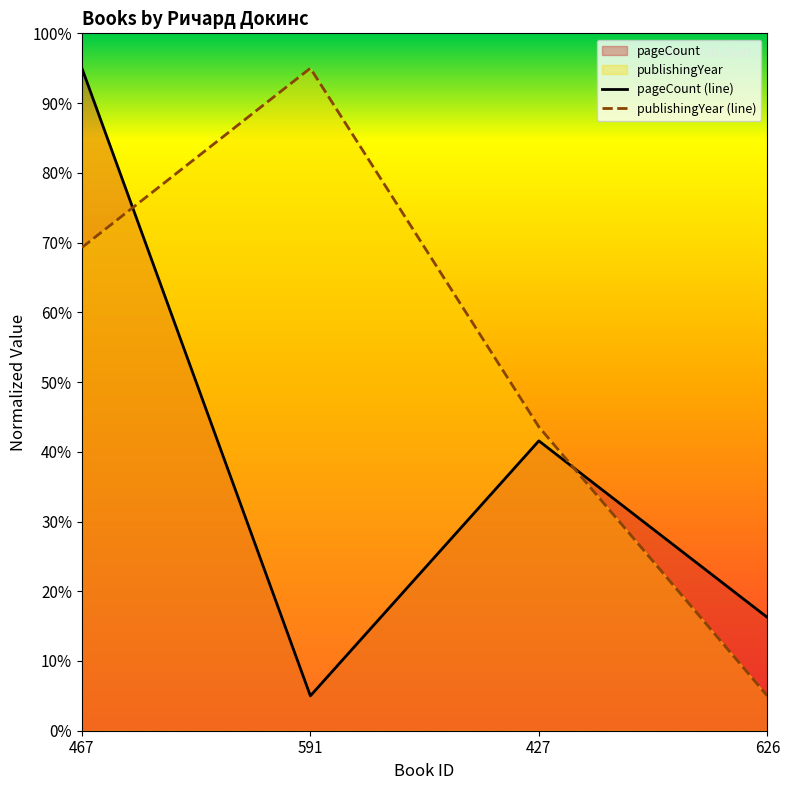

How many categories are shown in the chart?

4